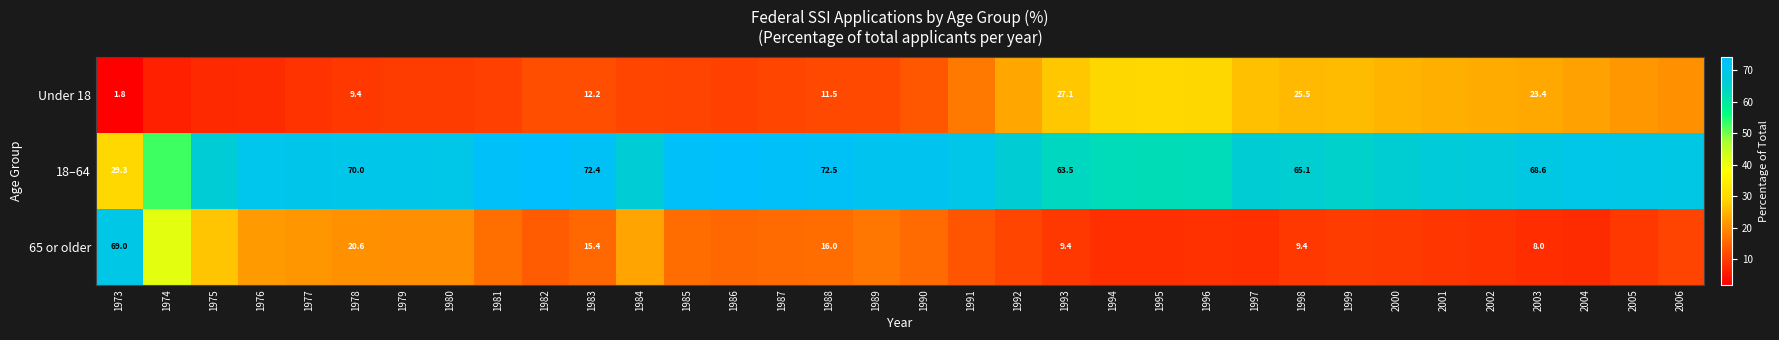

The Under 18 series shows 2.5 at 1973. True or false?

False